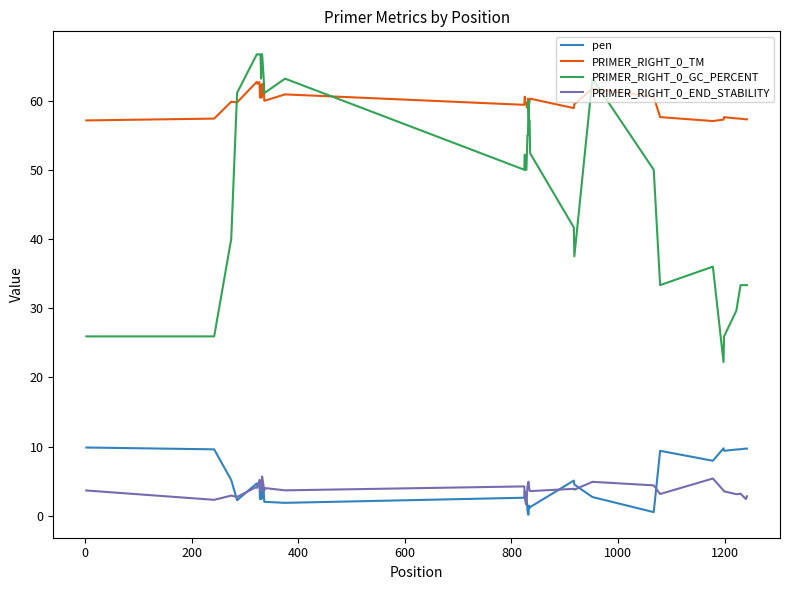

Rank the series by their maximum value, from highest to lowest.

PRIMER_RIGHT_0_GC_PERCENT, PRIMER_RIGHT_0_TM, pen, PRIMER_RIGHT_0_END_STABILITY